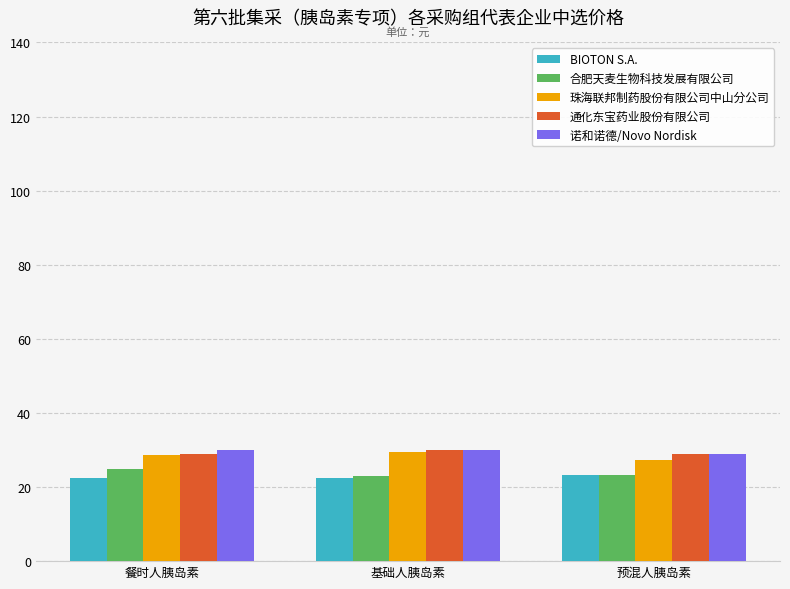

What is the greatest value displayed?

30.0